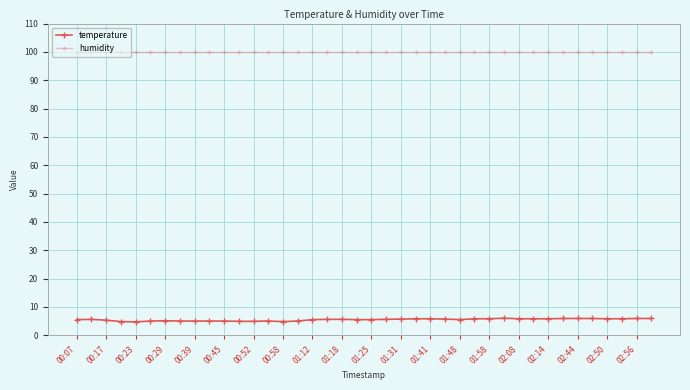

True or false: temperature has more than 2 points higher than both neighbors.

True